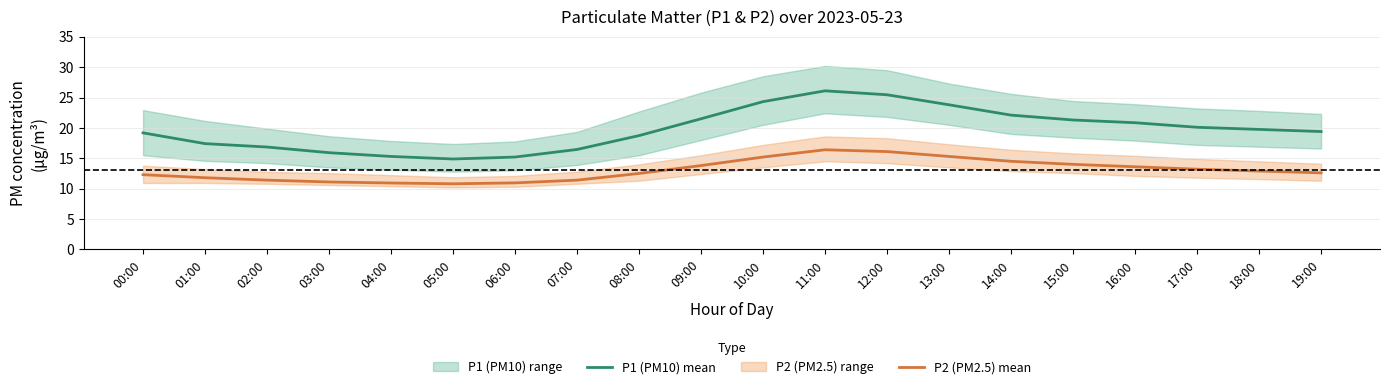

What position from the right is 01:00?

19